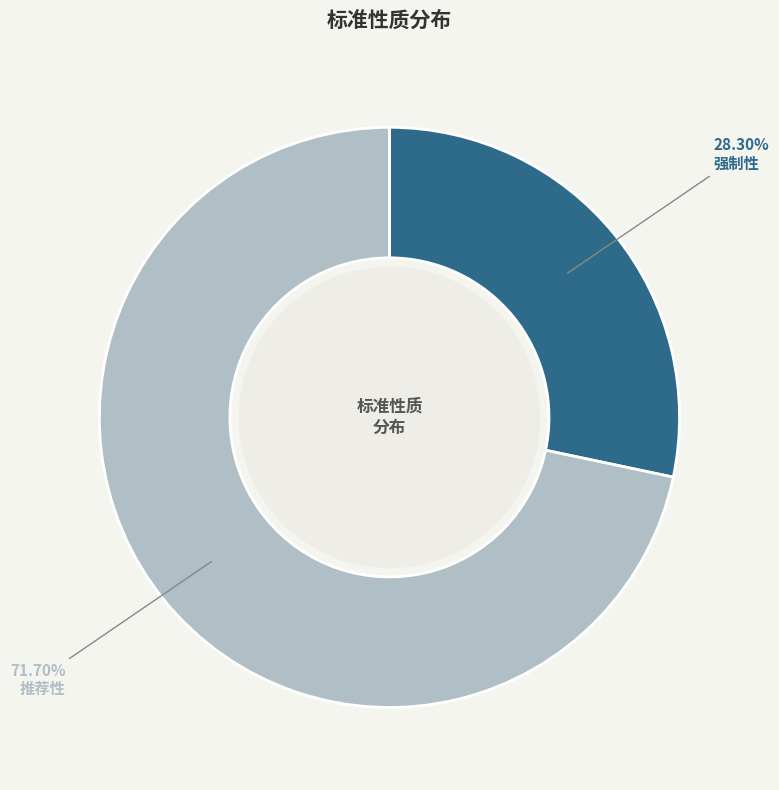

To the nearest percent, what is the difference between the 推荐性 and 强制性 slice percentages?

43%